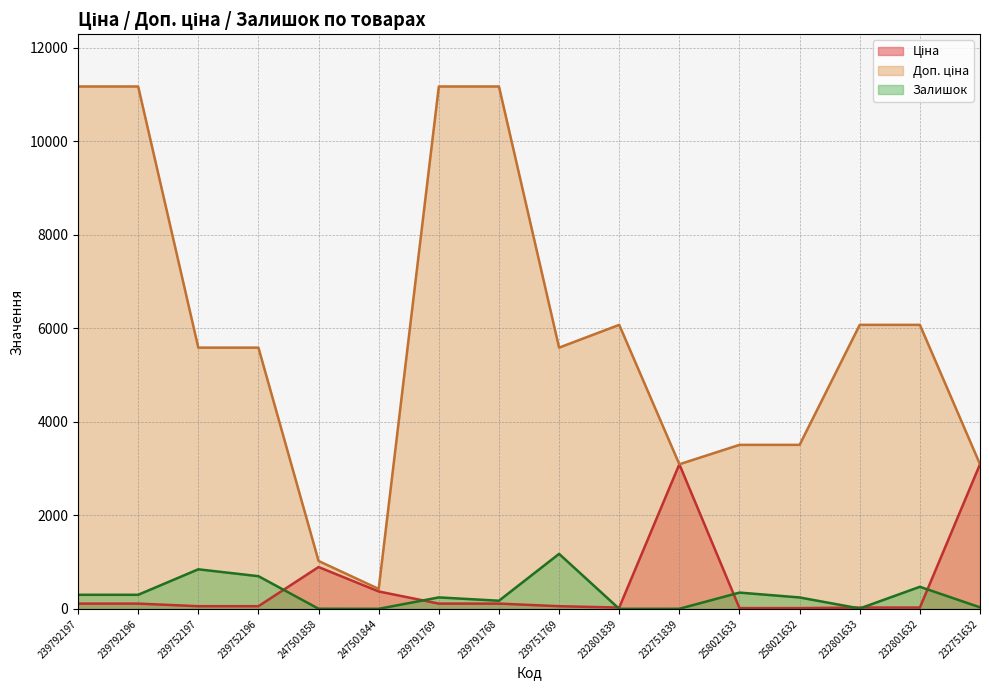

What are all the series names shown in the legend?

Ціна, Доп. ціна, Залишок